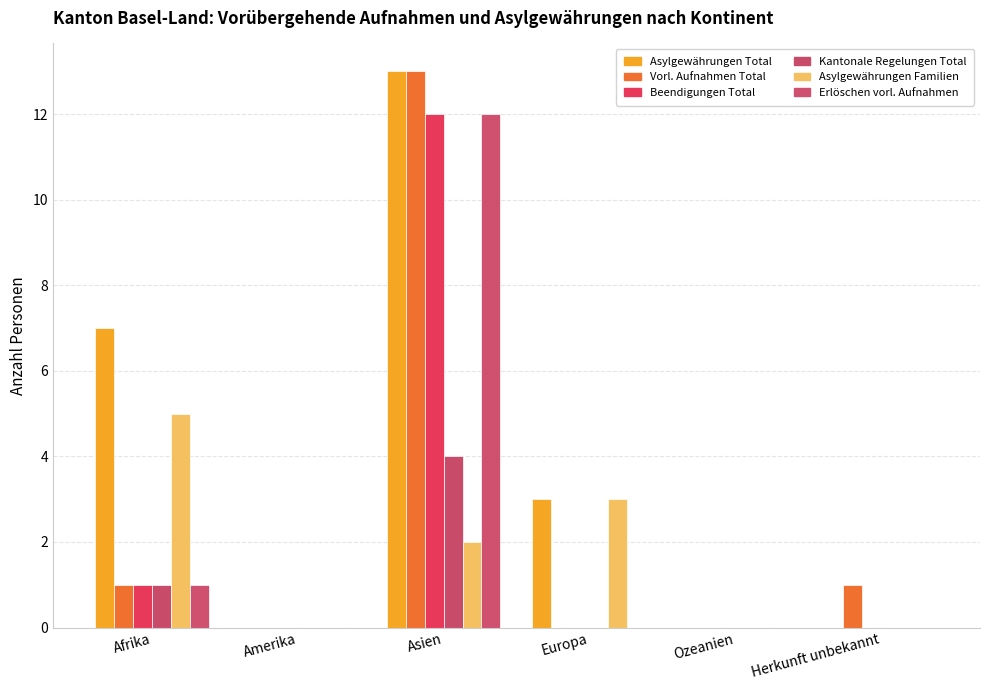

Which category has the lowest value in the Kantonale Regelungen Total series?

Amerika